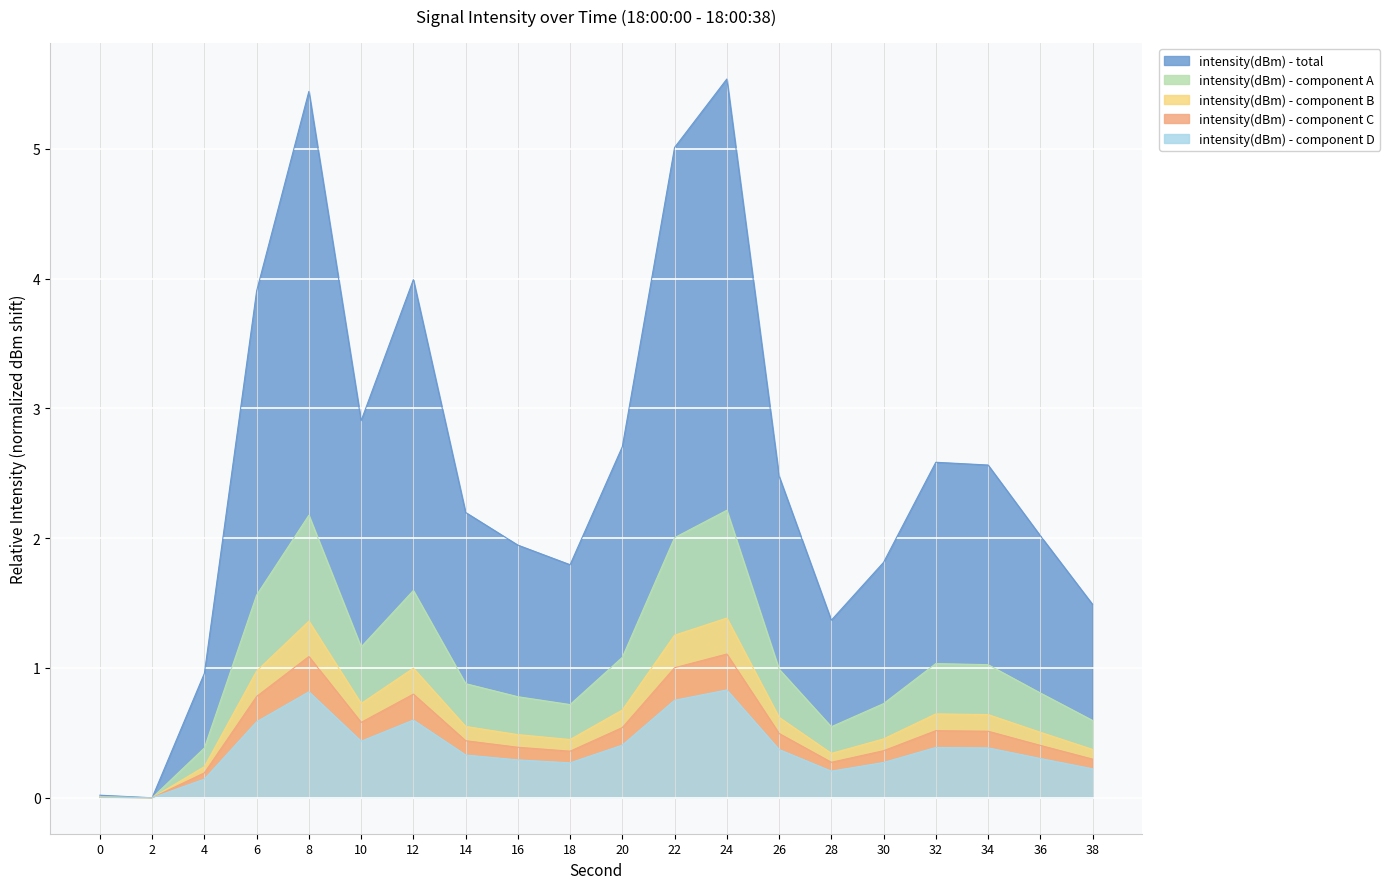

How many points are higher than both their immediate neighbors (excluding endpoints)?

4